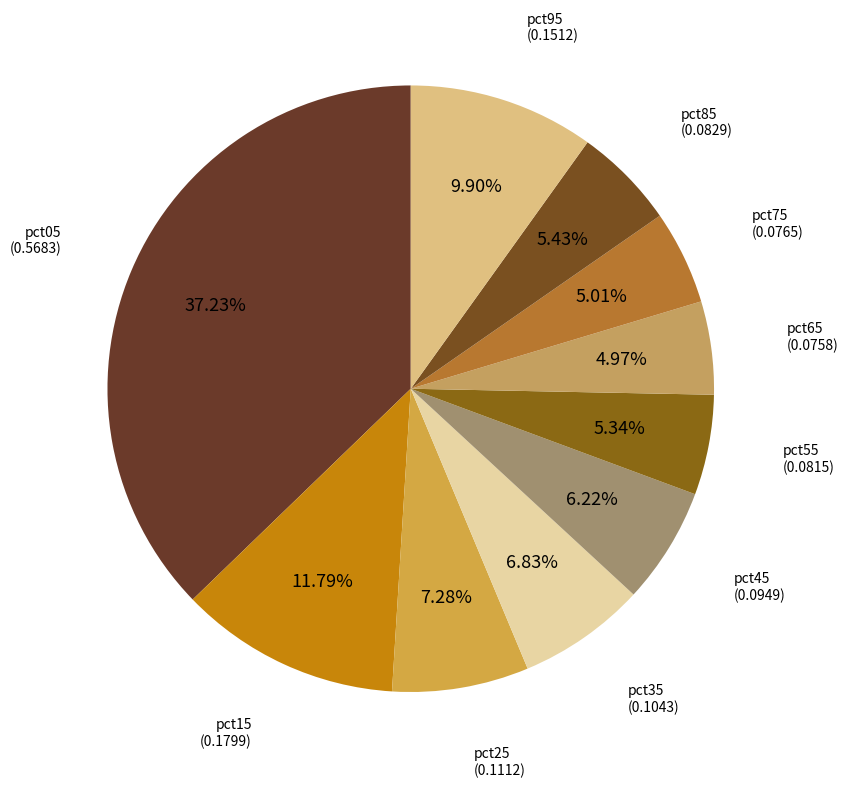

Does any single category account for the majority?

No